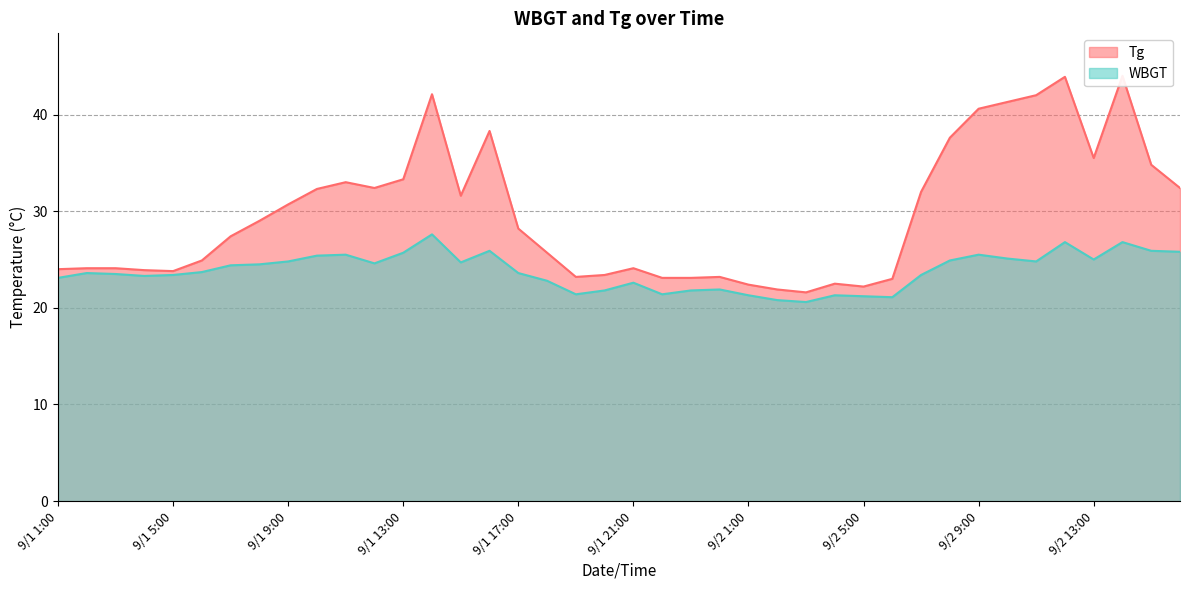

Reading right to left, list all the values displayed in this chart.

Tg: 9/2 16:00=32.4	9/2 15:00=34.8	9/2 14:00=44.0	9/2 13:00=35.5	9/2 12:00=43.9	9/2 11:00=42.0	9/2 10:00=41.3	9/2 9:00=40.6	9/2 8:00=37.6	9/2 7:00=32.0	9/2 6:00=23.0	9/2 5:00=22.2	9/2 4:00=22.5	9/2 3:00=21.6	9/2 2:00=21.9	9/2 1:00=22.4	9/1 24:00=23.2	9/1 23:00=23.1	9/1 22:00=23.1	9/1 21:00=24.1	9/1 20:00=23.4	9/1 19:00=23.2	9/1 18:00=25.7	9/1 17:00=28.2	9/1 16:00=38.3	9/1 15:00=31.6	9/1 14:00=42.1	9/1 13:00=33.3	9/1 12:00=32.4	9/1 11:00=33.0	9/1 10:00=32.3	9/1 9:00=30.7	9/1 8:00=29.0	9/1 7:00=27.4	9/1 6:00=24.9	9/1 5:00=23.8	9/1 4:00=23.9	9/1 3:00=24.1	9/1 2:00=24.1	9/1 1:00=24.0
WBGT: 9/2 16:00=25.8	9/2 15:00=25.9	9/2 14:00=26.8	9/2 13:00=25.0	9/2 12:00=26.8	9/2 11:00=24.8	9/2 10:00=25.1	9/2 9:00=25.5	9/2 8:00=24.9	9/2 7:00=23.4	9/2 6:00=21.1	9/2 5:00=21.2	9/2 4:00=21.3	9/2 3:00=20.6	9/2 2:00=20.8	9/2 1:00=21.3	9/1 24:00=21.9	9/1 23:00=21.8	9/1 22:00=21.4	9/1 21:00=22.6	9/1 20:00=21.8	9/1 19:00=21.4	9/1 18:00=22.8	9/1 17:00=23.6	9/1 16:00=25.9	9/1 15:00=24.7	9/1 14:00=27.6	9/1 13:00=25.7	9/1 12:00=24.6	9/1 11:00=25.5	9/1 10:00=25.4	9/1 9:00=24.8	9/1 8:00=24.5	9/1 7:00=24.4	9/1 6:00=23.7	9/1 5:00=23.4	9/1 4:00=23.3	9/1 3:00=23.5	9/1 2:00=23.6	9/1 1:00=23.1